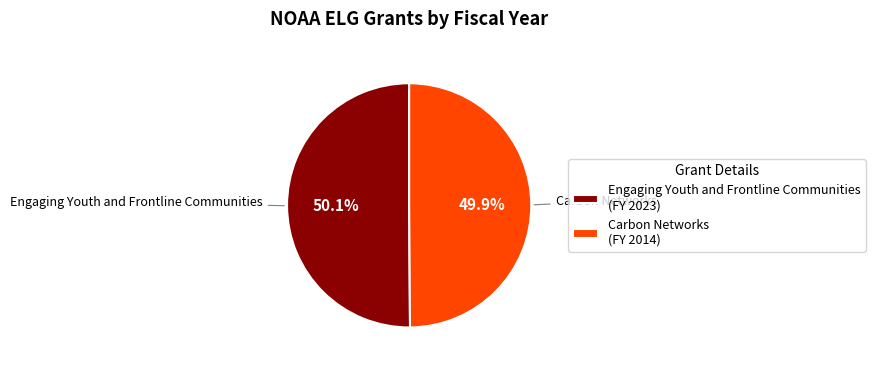

What percentage do Engaging Youth and Frontline Communities (FY 2023) and Carbon Networks (FY 2014) together represent?

100.0%